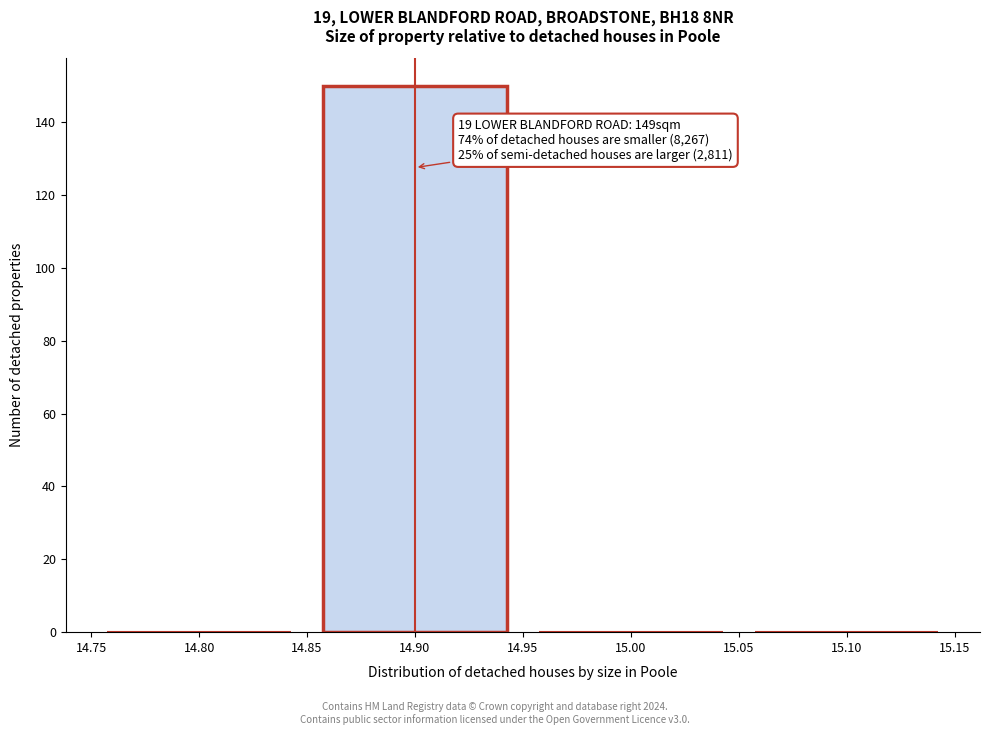

Over which range of the x-axis is the bar tallest?

14.85 to 14.95